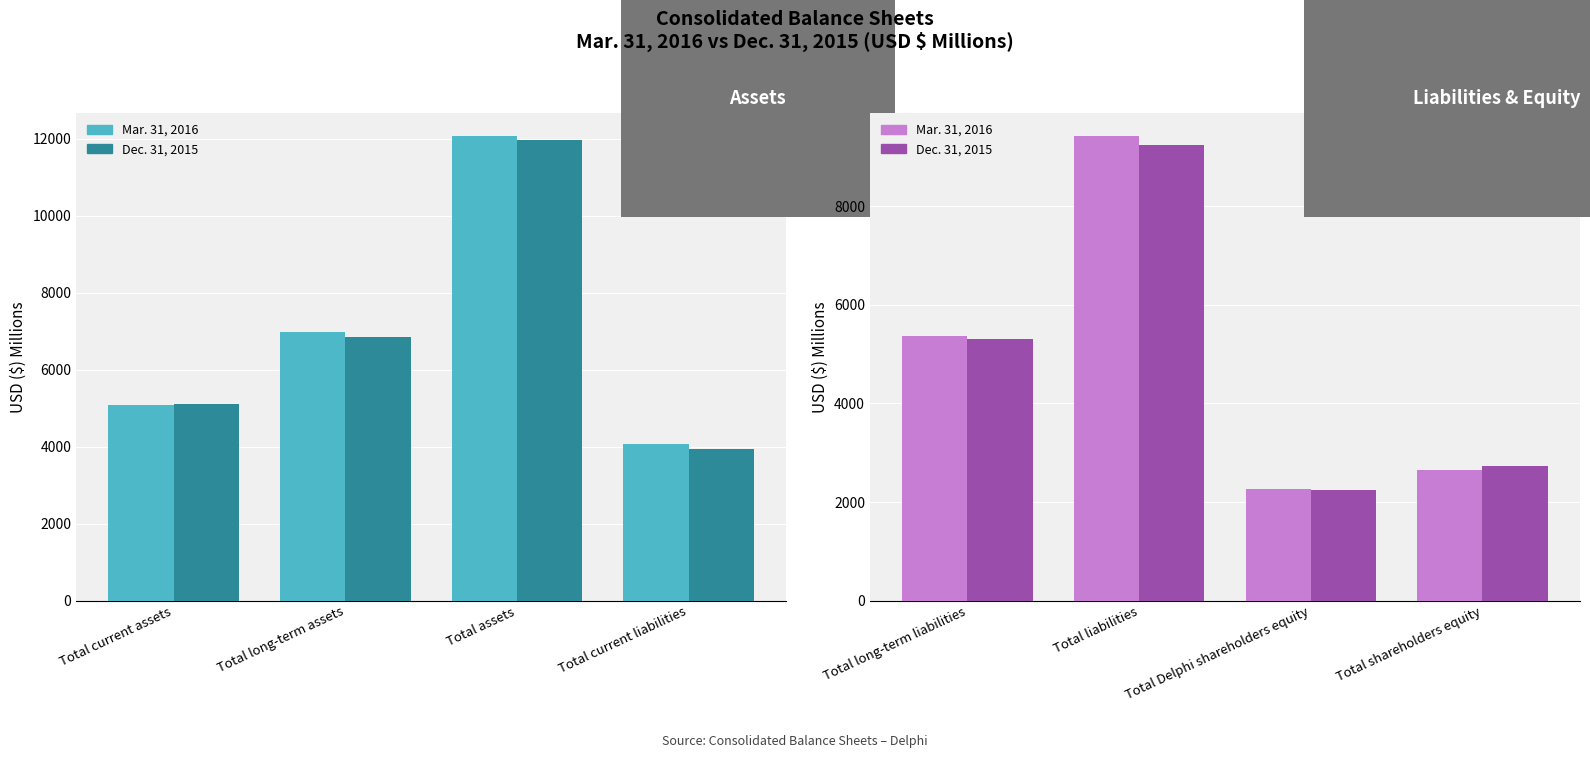

What position from the right is Total liabilities?

3